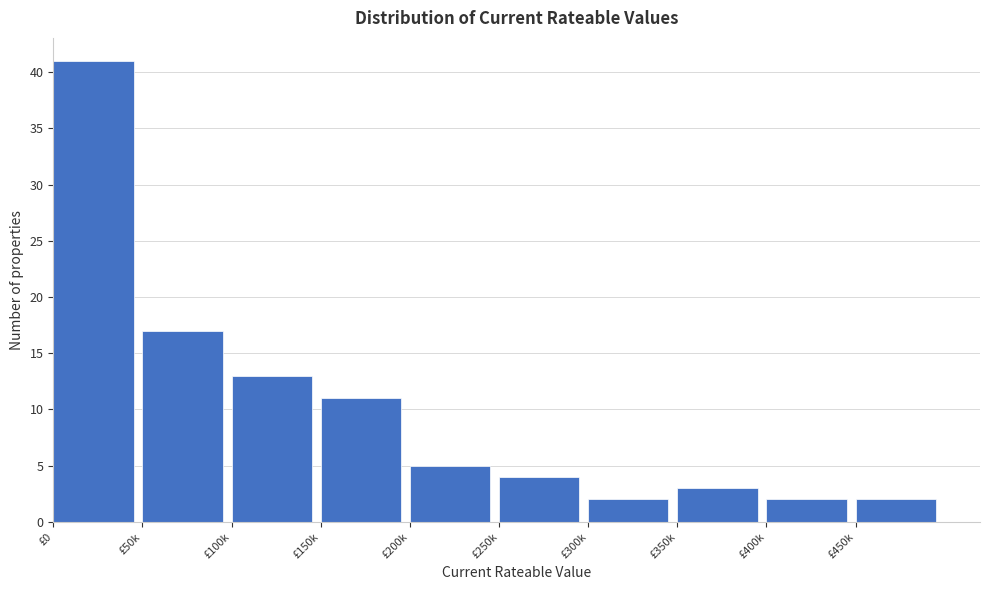

Reading left to right, transcribe all the data shown in this chart.

£0=41	£50k=17	£100k=13	£150k=11	£200k=5	£250k=4	£300k=2	£350k=3	£400k=2	£450k=2